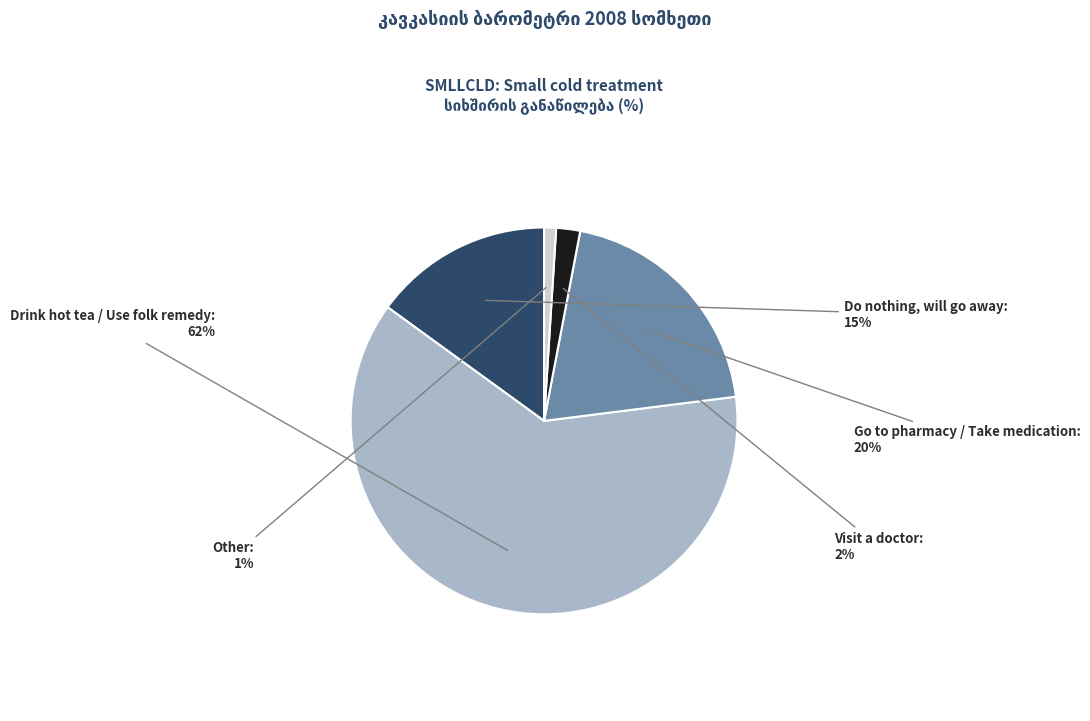

Is there a majority slice in this chart?

Yes